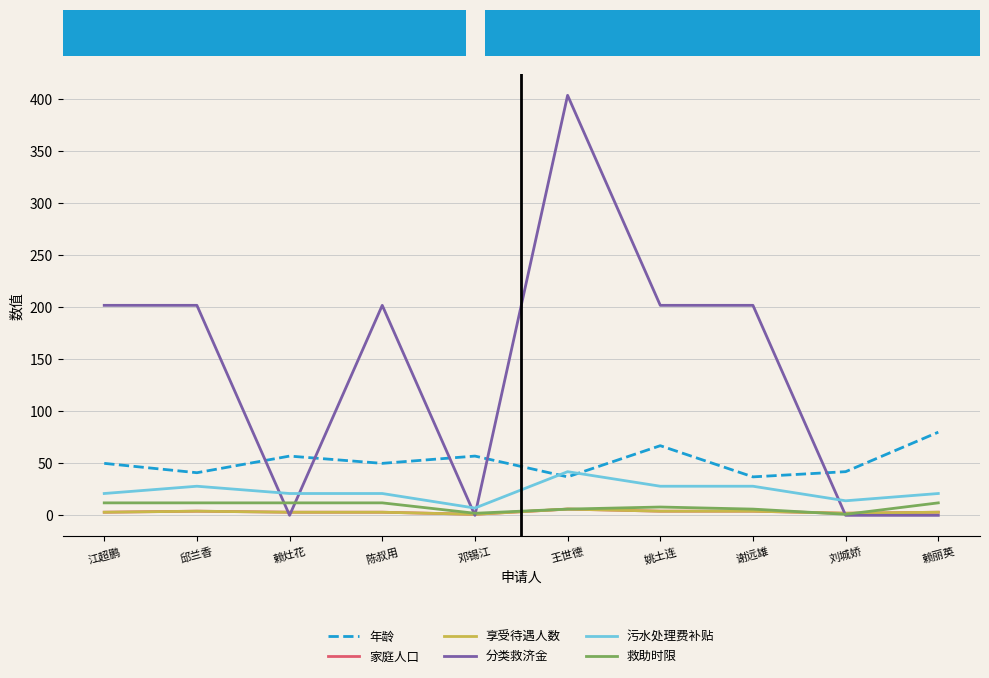

Does the chart display data point markers on the line(s)?

No